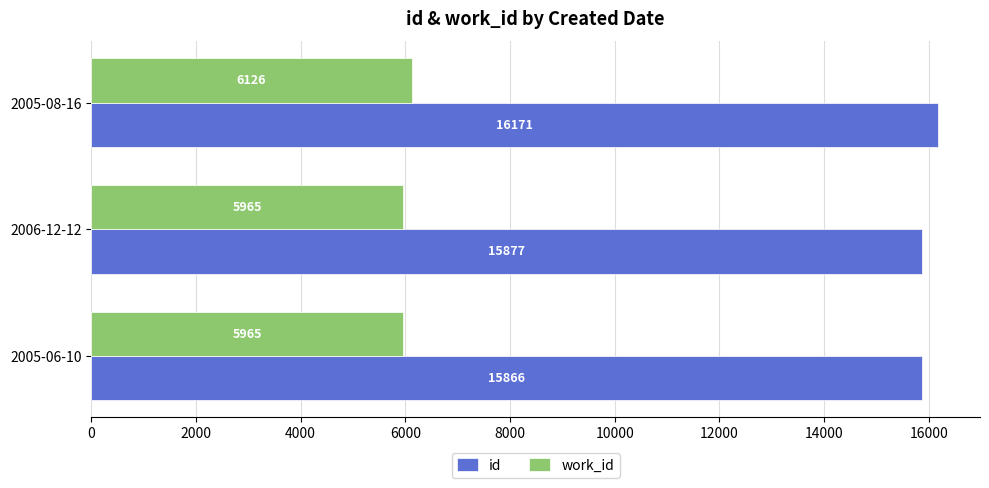

Is it true that id equals 24645 at 2006-12-12?

False